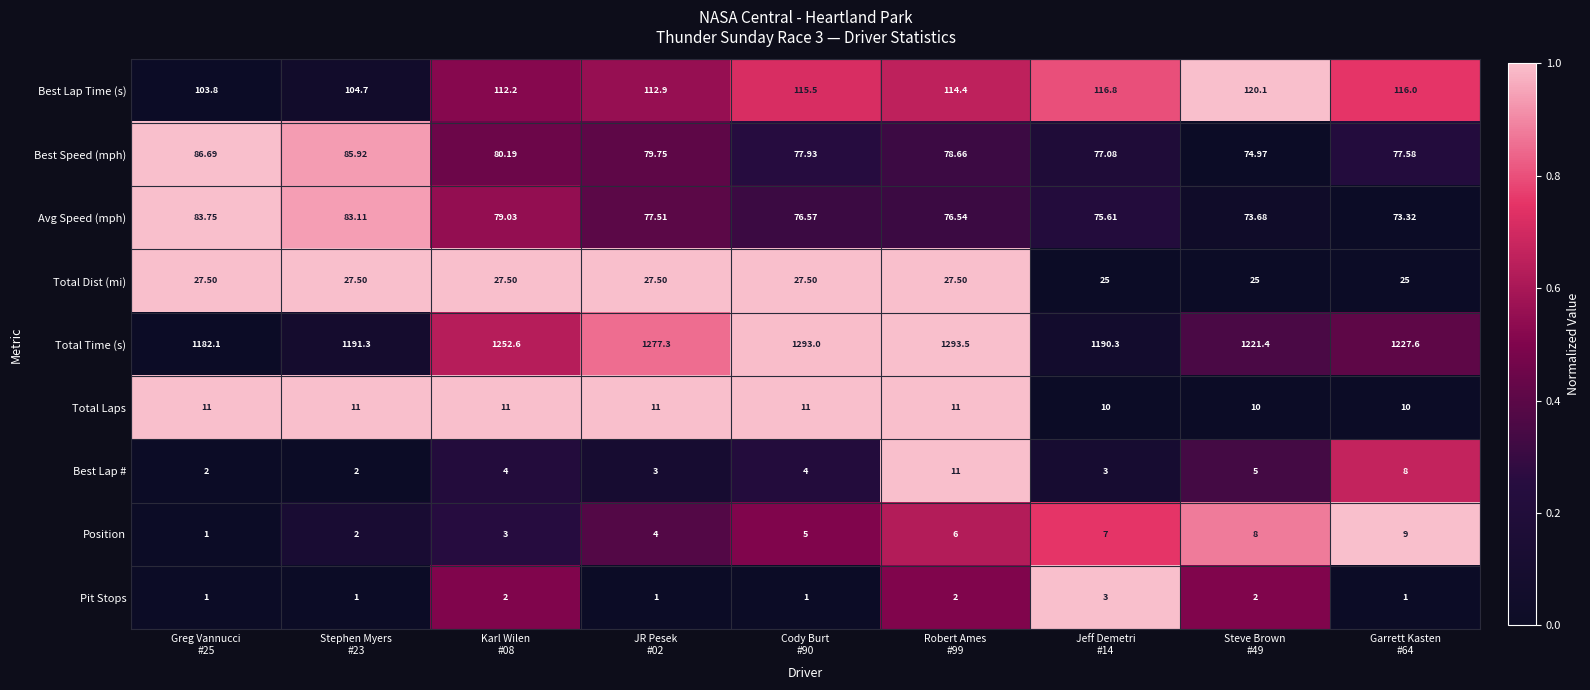

Which series has the largest total across all categories?

Total Time (s)